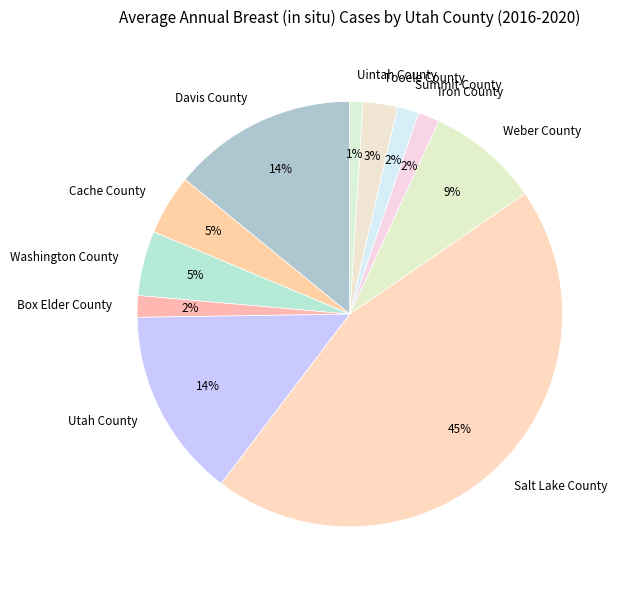

To the nearest percent, what is the average slice percentage?

9%